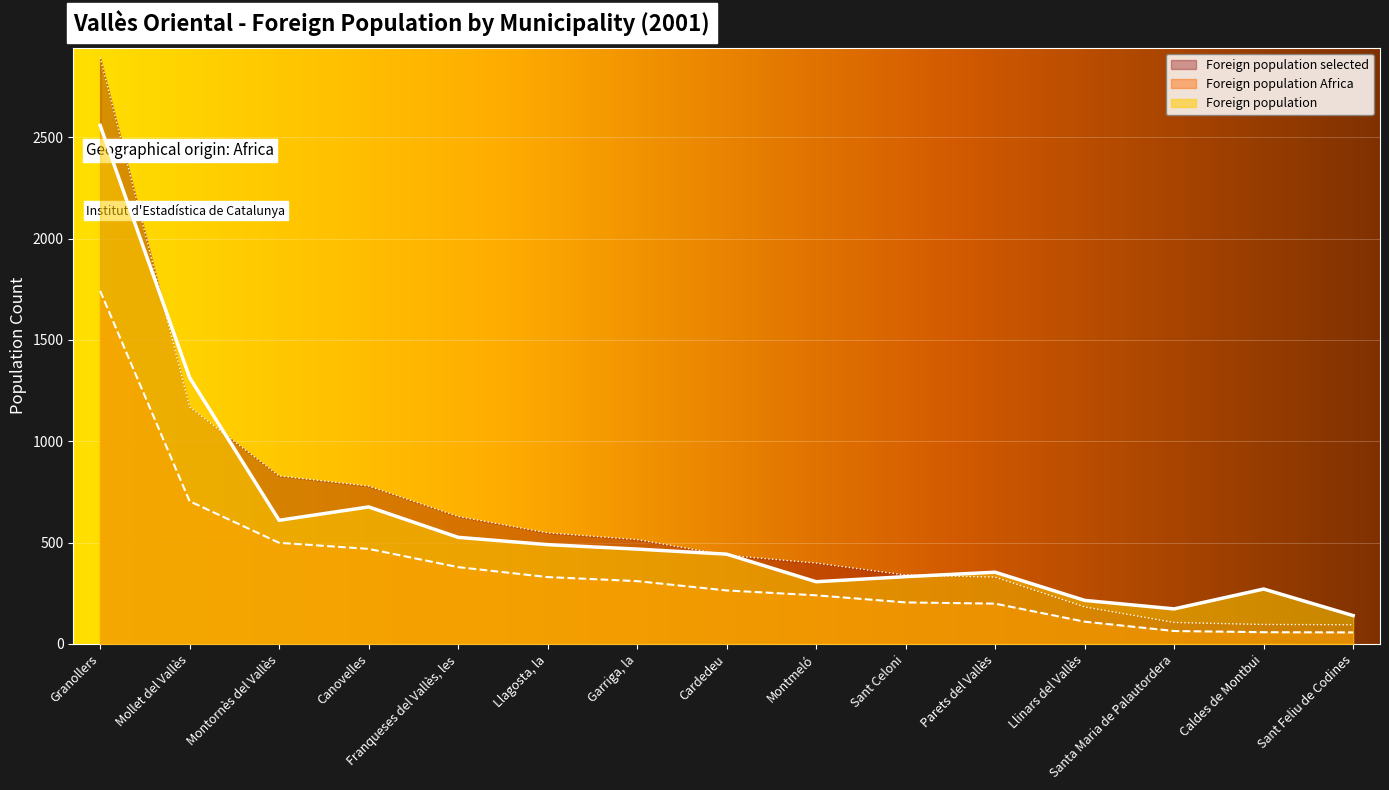

Where does the Foreign population series first go above 443?

Granollers